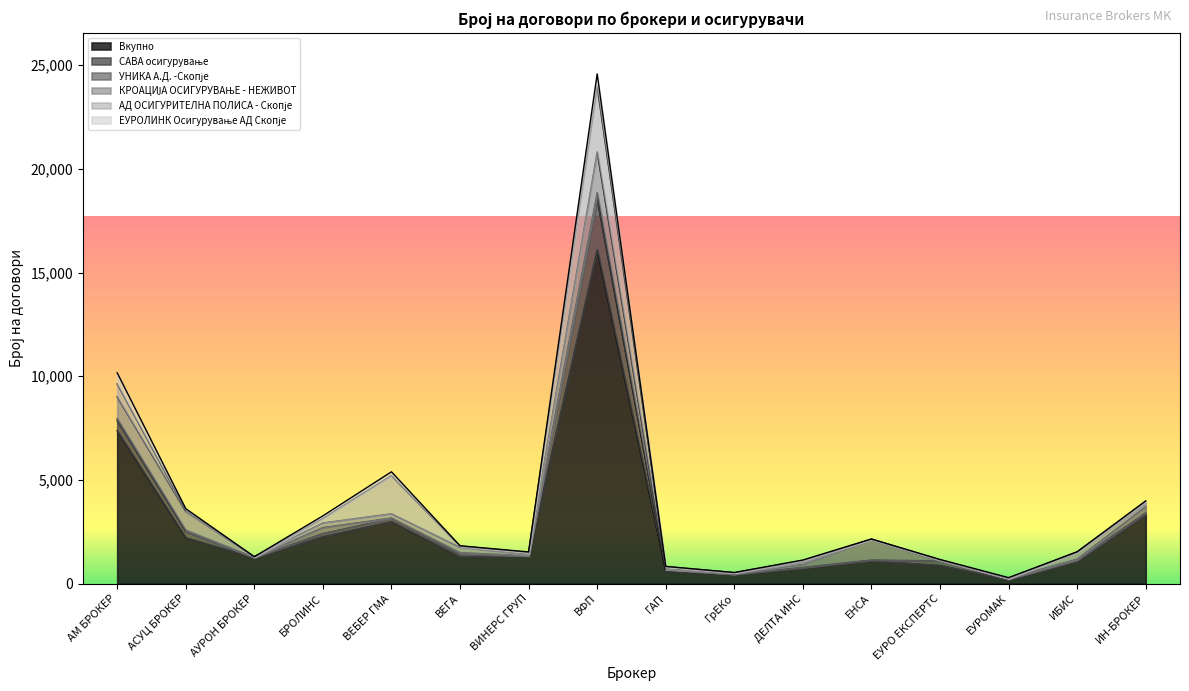

Rank the series by their maximum value, from highest to lowest.

Вкупно, АД ОСИГУРИТЕЛНА ПОЛИСА - Скопје, САВА осигурување, КРОАЦИЈА ОСИГУРУВАЊЕ - НЕЖИВОТ, УНИКА А.Д. -Скопје, ЕУРОЛИНК Осигурување АД Скопје